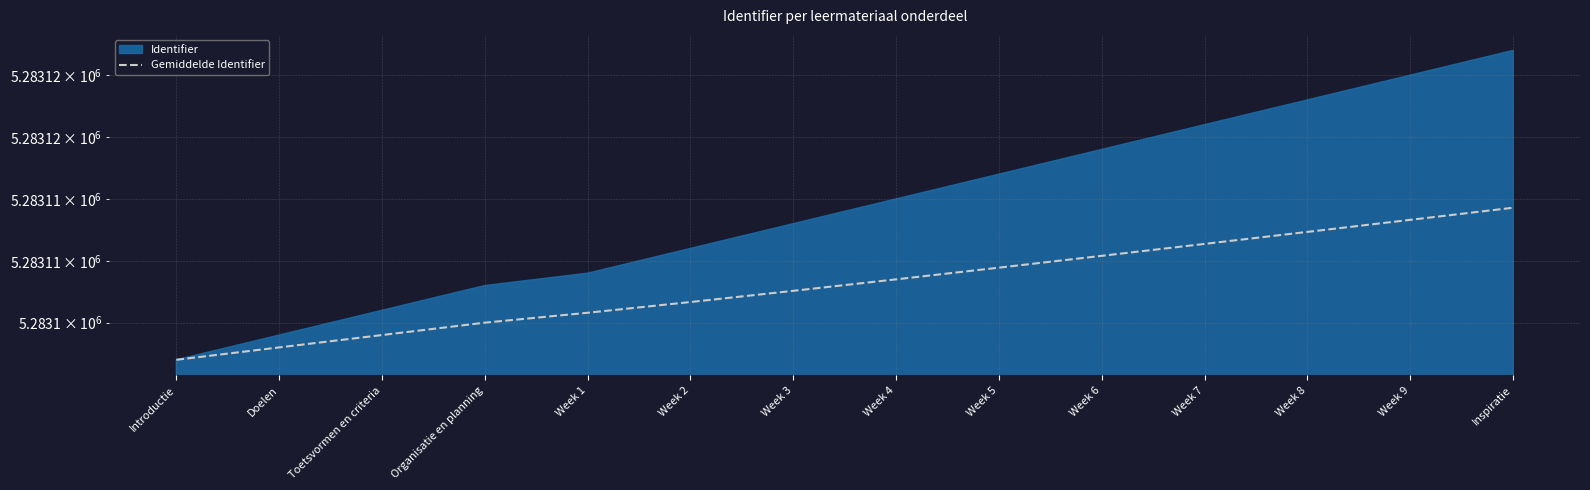

Does the chart display data point markers on the line(s)?

No